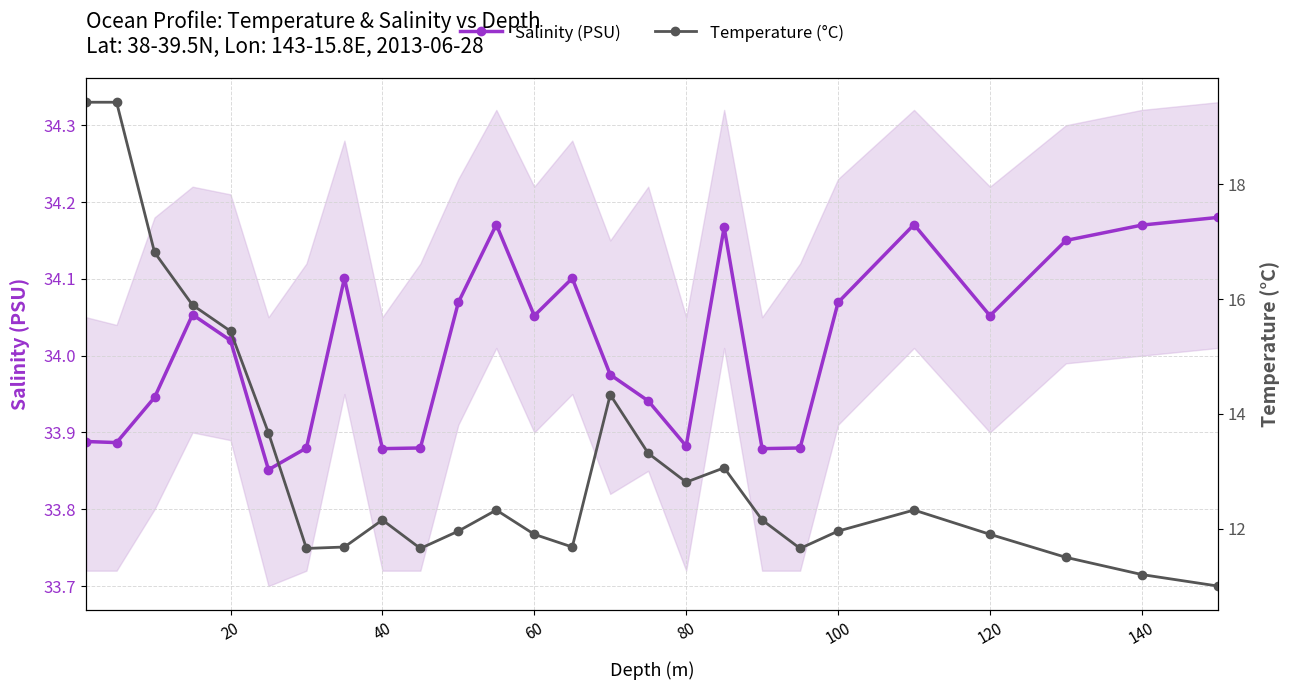

True or false: Salinity (PSU) has a value of 18.5 at 40.

False